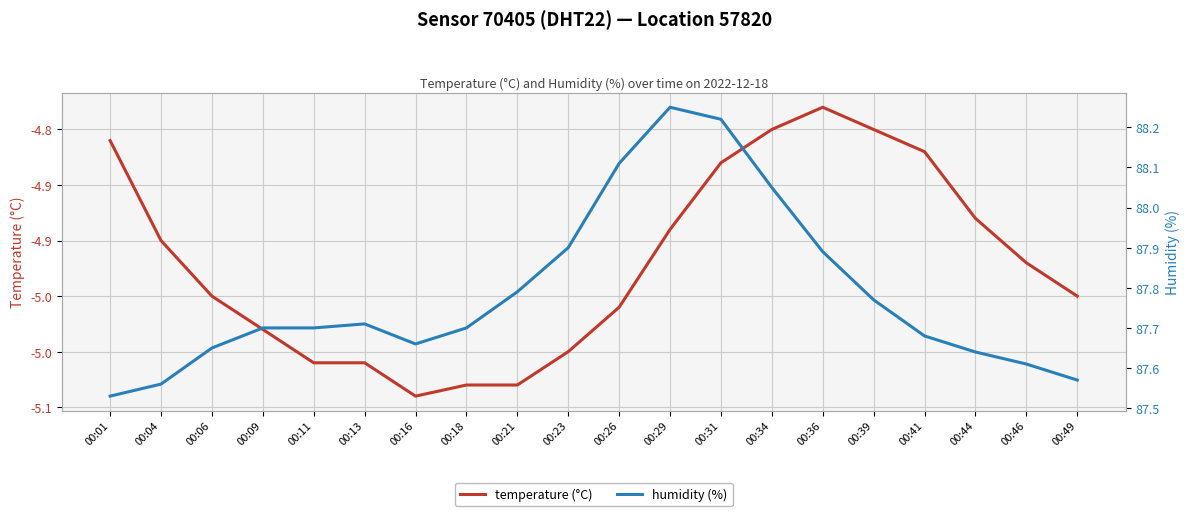

List the series in order of their overall mean, lowest first.

temperature (°C), humidity (%)